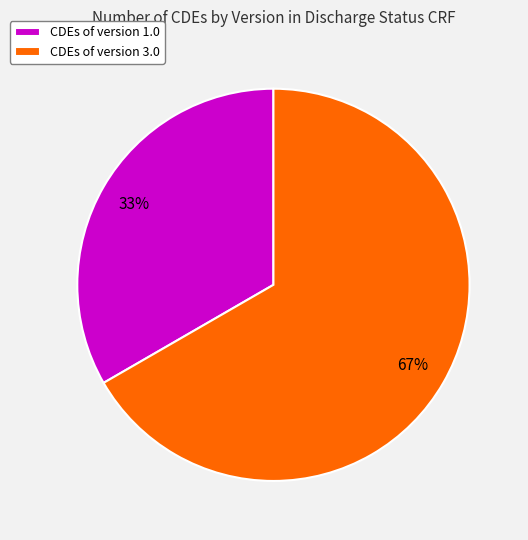

Does CDEs of version 3.0 account for over 50% of the chart?

Yes